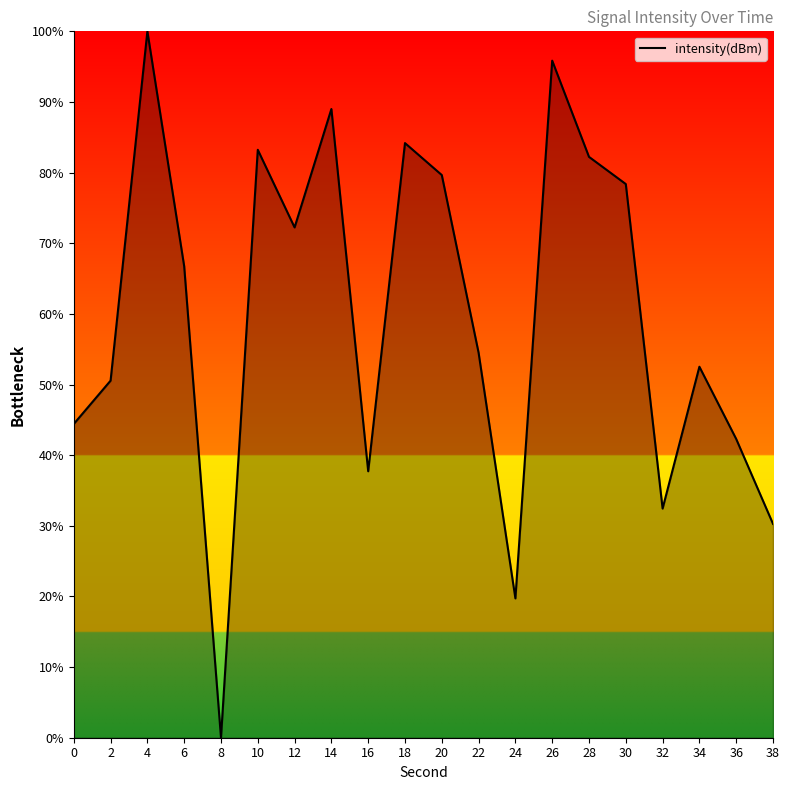

How many lines are shown in the chart?

1